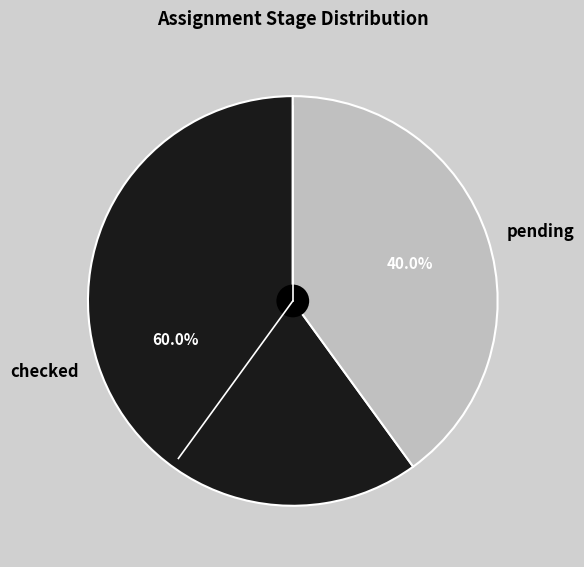

To the nearest percent, what portion does checked represent?

60%